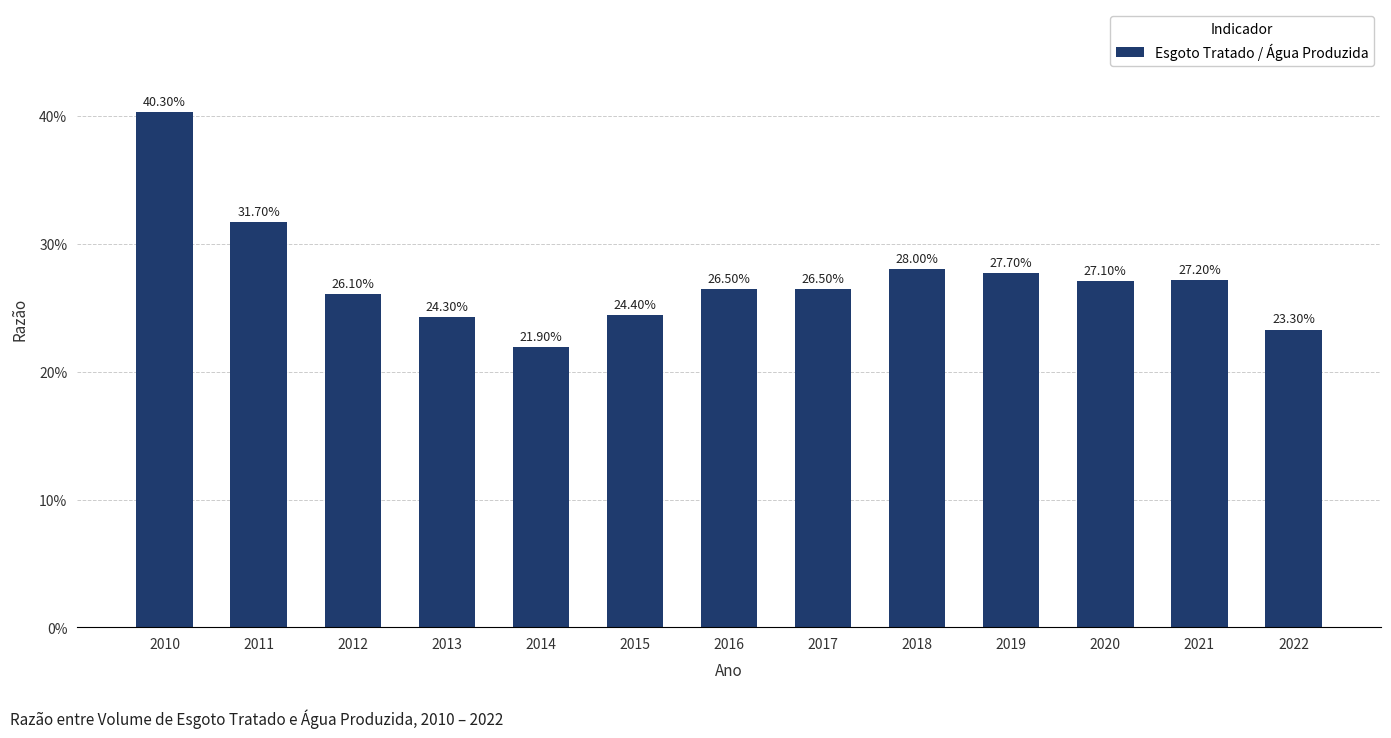

Where is the data nearest to the value 0?

2014